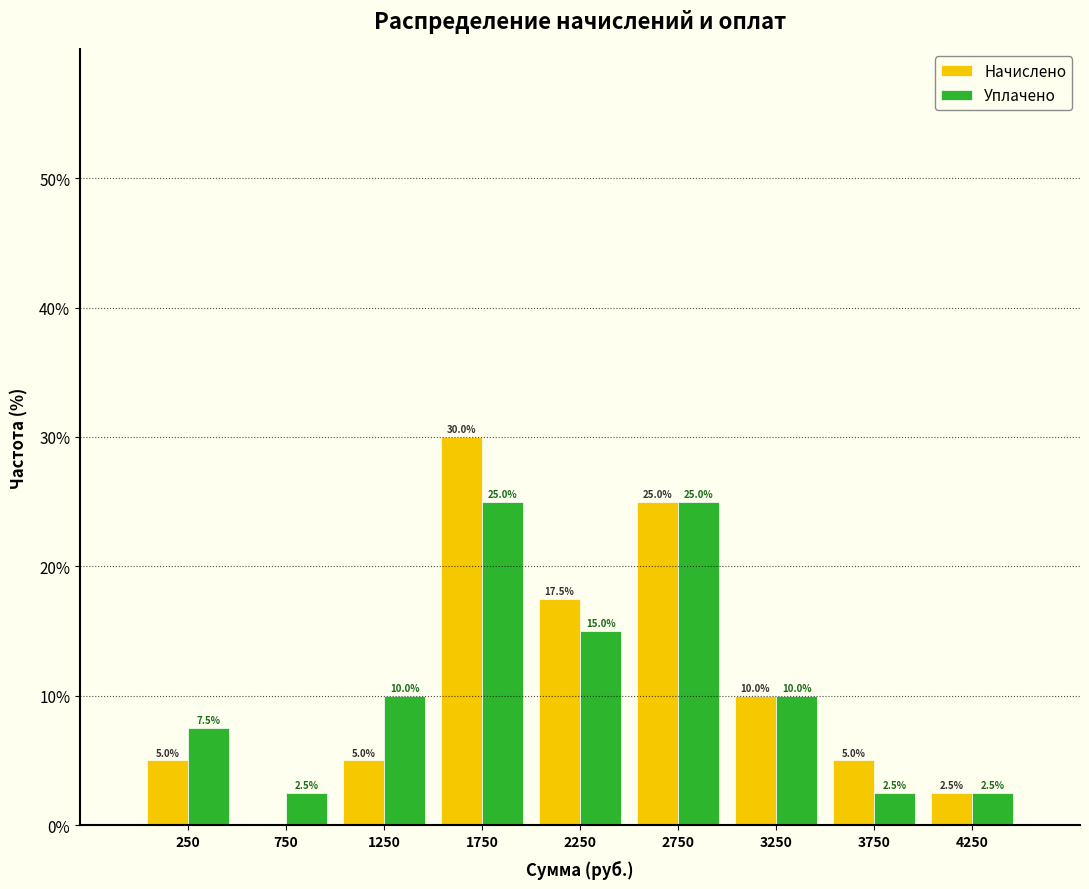

In the Начислено series, which range on the x-axis has the tallest bar?

1500 to 2000